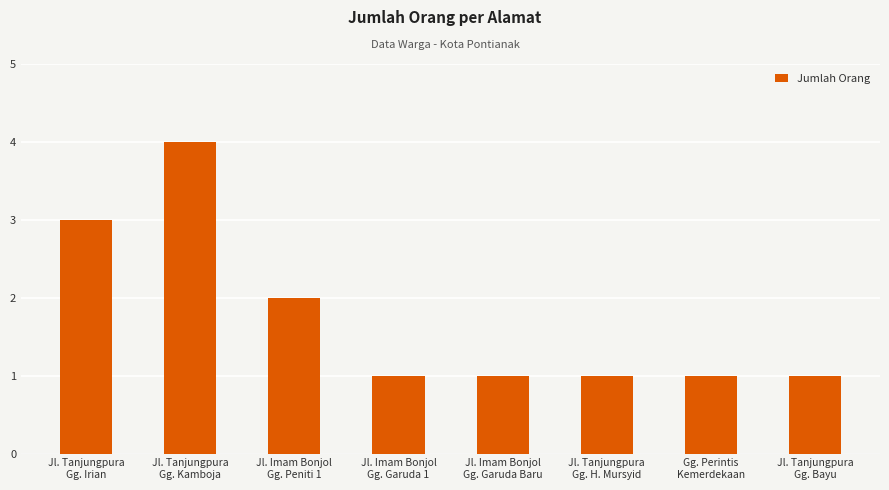

What is the approximate value at Jl. Tanjungpura
Gg. Bayu?

1